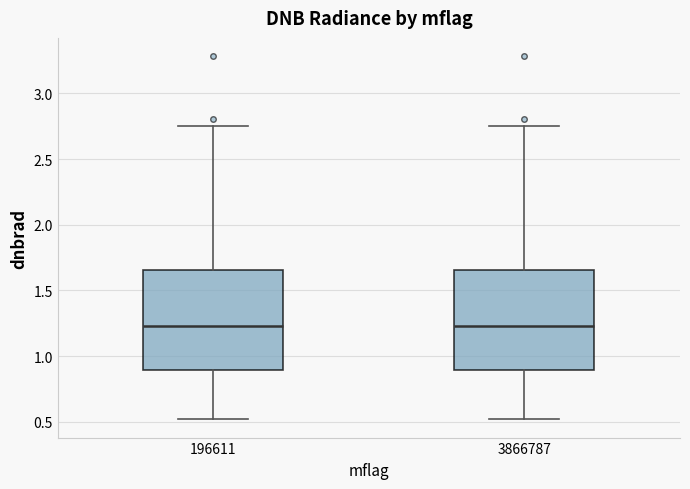

Reading left to right, transcribe this box plot: for each box, give where its median line is, the range the box spans, and where its two whiskers end, as read against the y-axis. The values are not printed on the chart, so give them approximately, as read against the axis.

196611: median 1.25, box 0.90 to 1.65, whiskers 0.50 to 2.75
3866787: median 1.25, box 0.90 to 1.65, whiskers 0.50 to 2.75